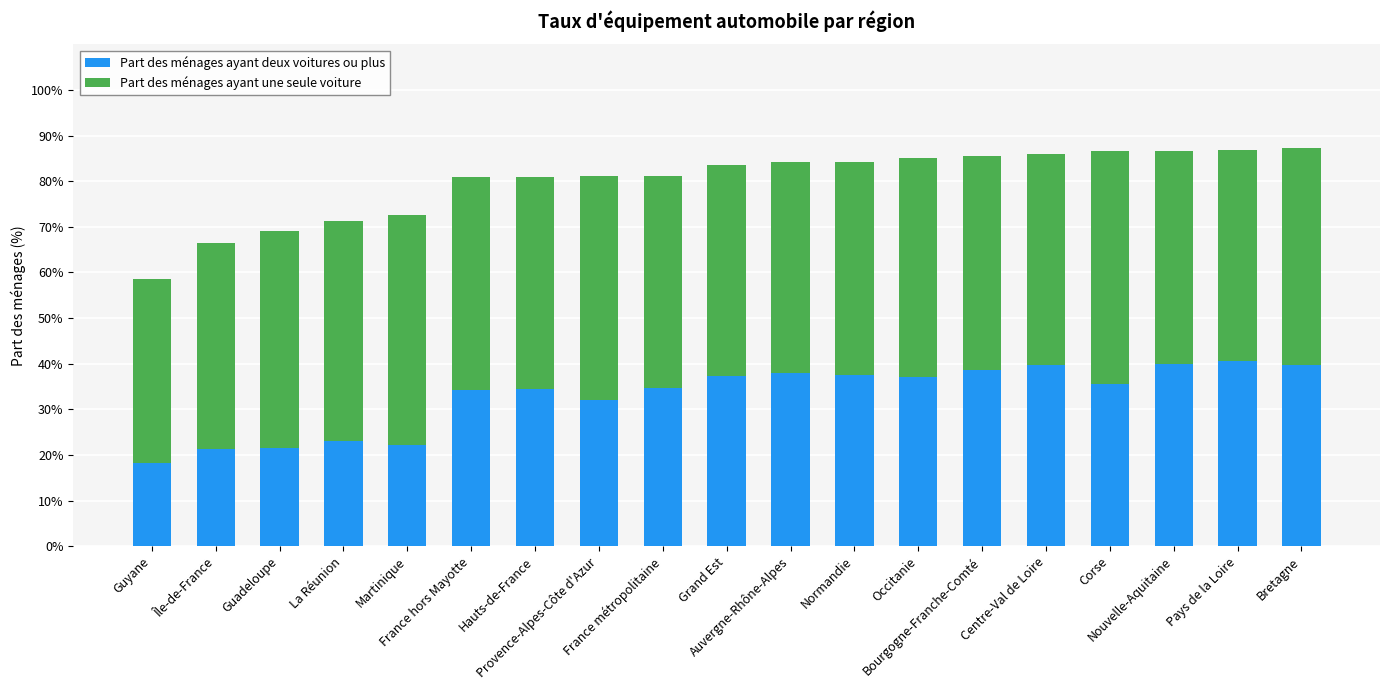

What is the highest value of the Part des ménages ayant deux voitures ou plus series?

40.7